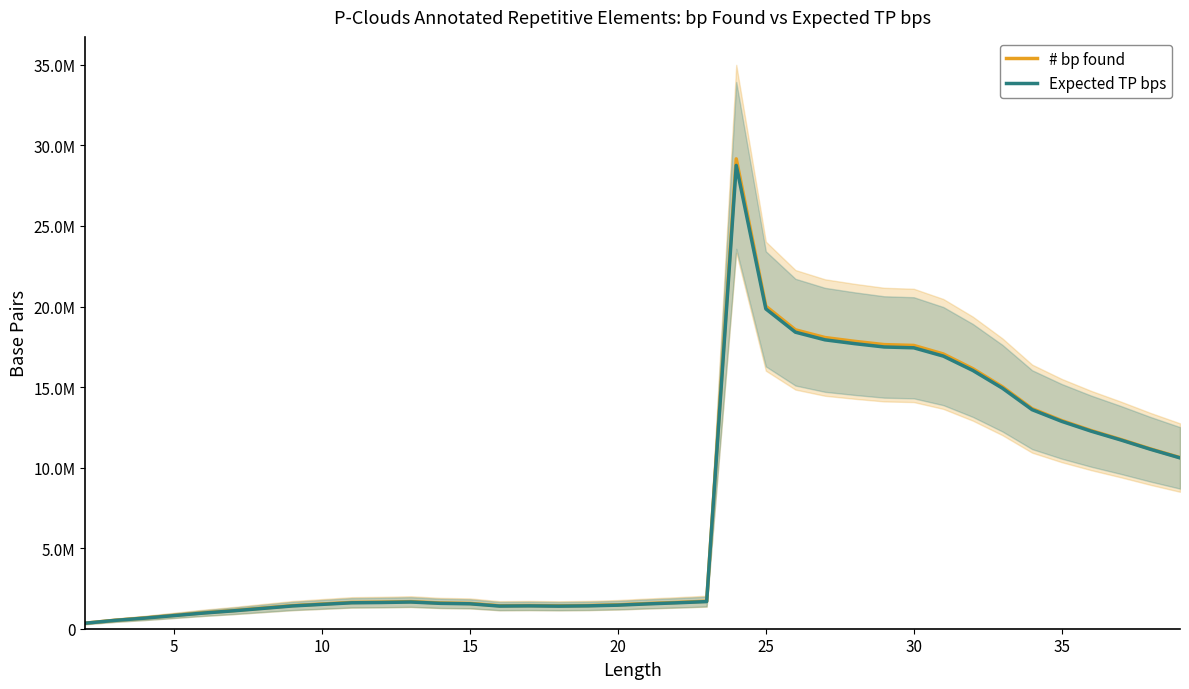

Reading right to left, what are all the values shown in this chart?

# bp found: 10624536.0	11164134.0	11748351.0	12301488.0	12922945.0	13661948.0	15014175.0	16140192.0	17055890.0	17585700.0	17636727.0	17840956.0	18075420.0	18554640.0	20021400.0	29168664.0	1708417.0	1631476.0	1563177.0	1483620.0	1438946.0	1420344.0	1437809.0	1425360.0	1569840.0	1597036.0	1681550.0	1650192.0	1632213.0	1533510.0	1433520.0	1279576.0	1125726.0	987162.0	827680.0	666812.0	524790.0	348122.0
Expected TP bps: 10605583.0	11139799.8	11717129.2	12261804.9	12872805.9	13598437.3	14927344.7	16029192.2	16923197.0	17438902.4	17489310.2	17697115.4	17932316.4	18408251.5	19855409.0	28759820.6	1684470.9	1608608.4	1541266.7	1462824.8	1418777.0	1400435.7	1417655.9	1405381.4	1547836.3	1574651.1	1657980.5	1627062.0	1609335.0	1512015.5	1413427.0	1261640.8	1109947.2	973325.4	816078.8	657465.6	517434.3	343242.5